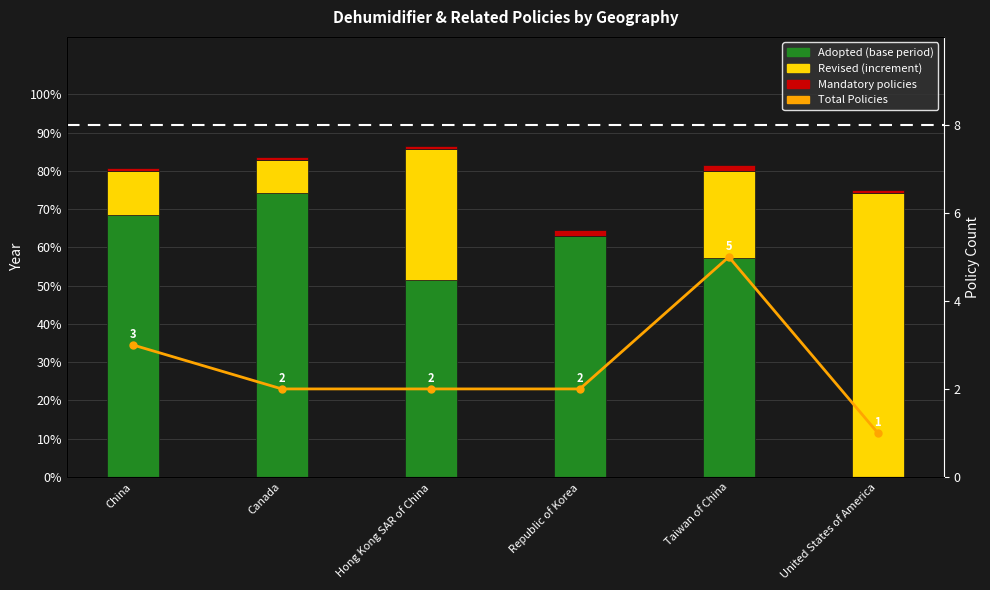

At which label is Revised (delta) closest to 37?

Hong Kong SAR of China